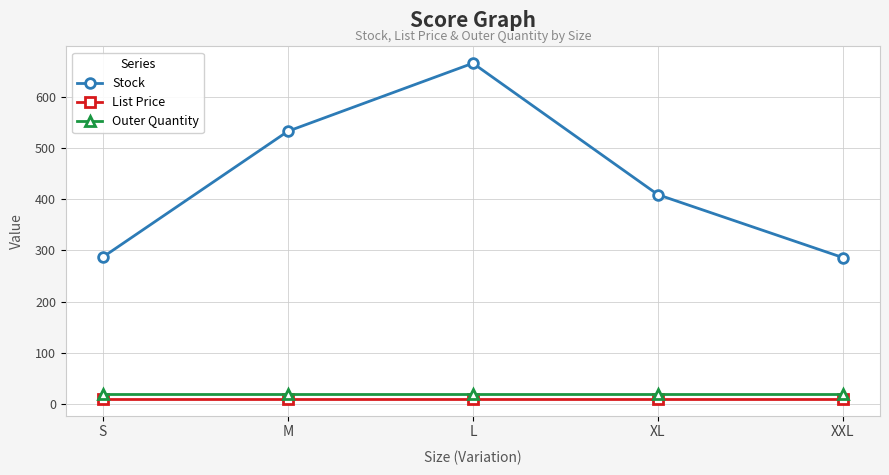

How many lines are shown in the chart?

3